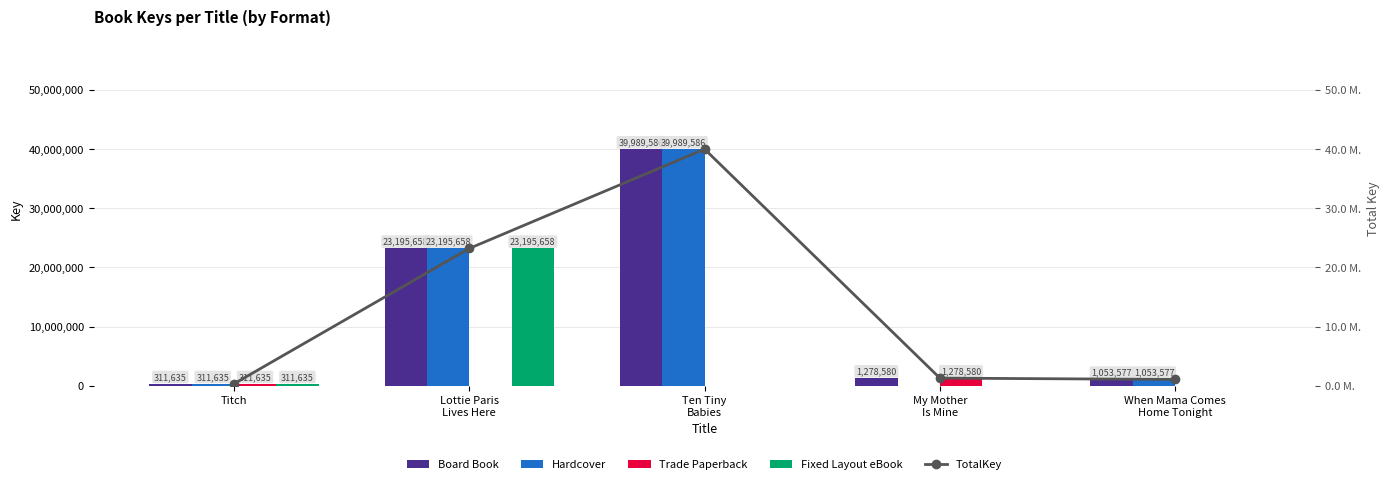

Which series has the widest spread of values?

Hardcover